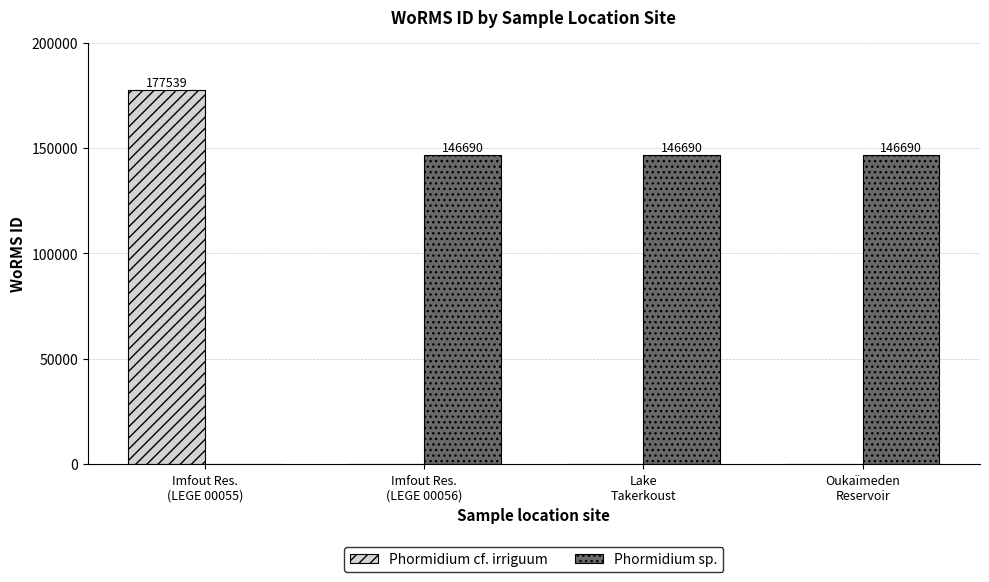

What is the total value across all series at Lake
Takerkoust?

146690